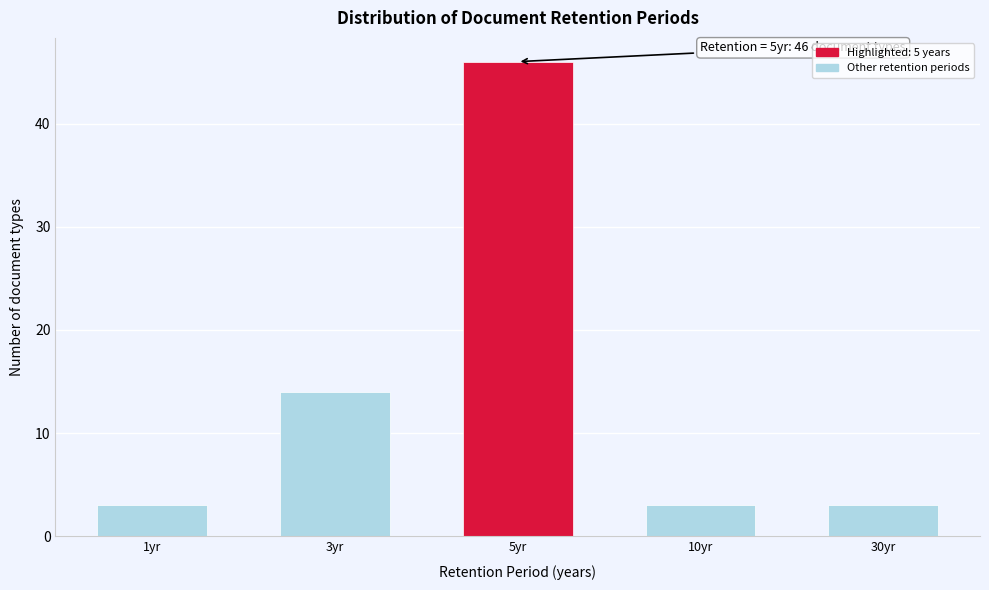

Reading left to right, what are all the values shown in this chart?

3	14	46	3	3